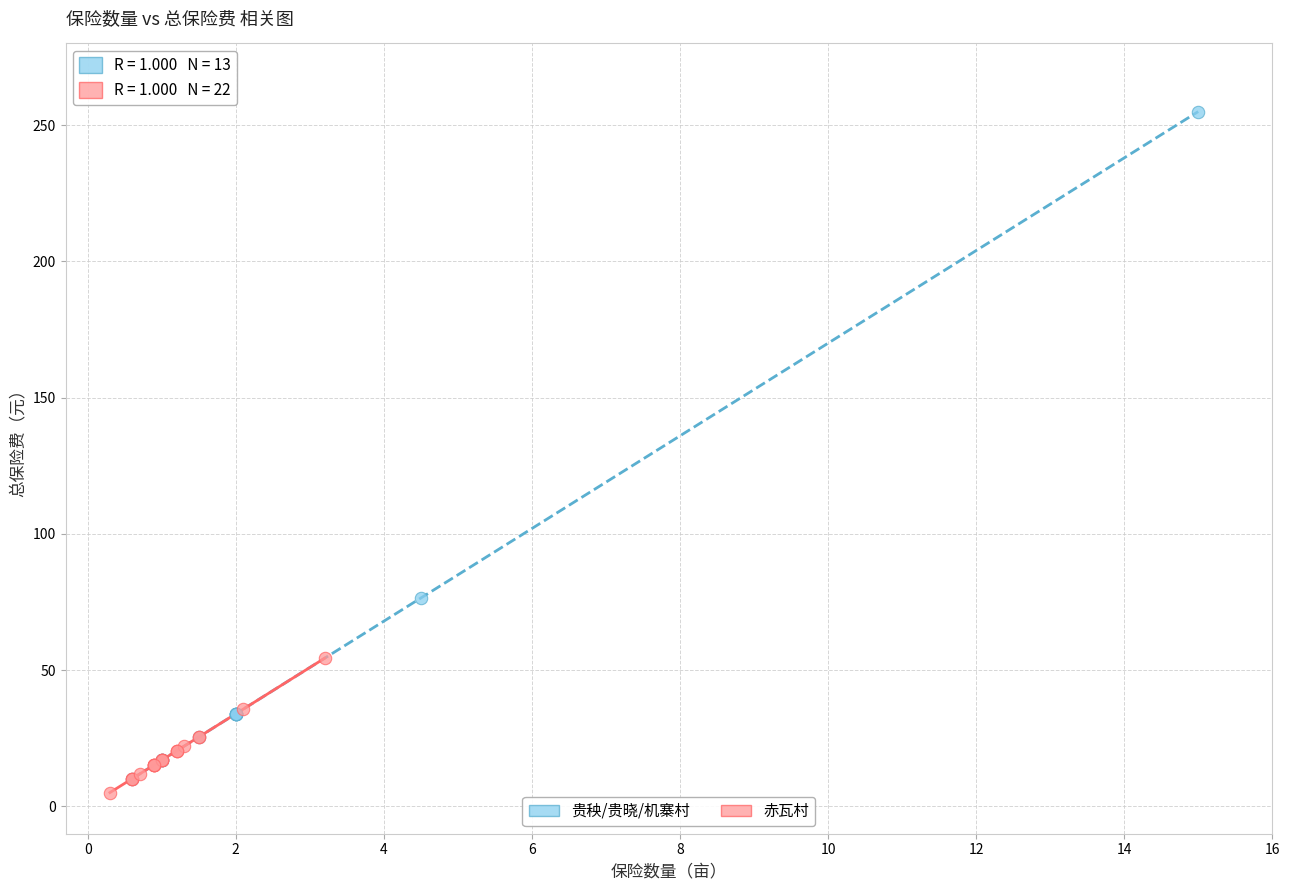

Which series has the largest Y range (max minus min)?

贵秧/贵晓/机寨村